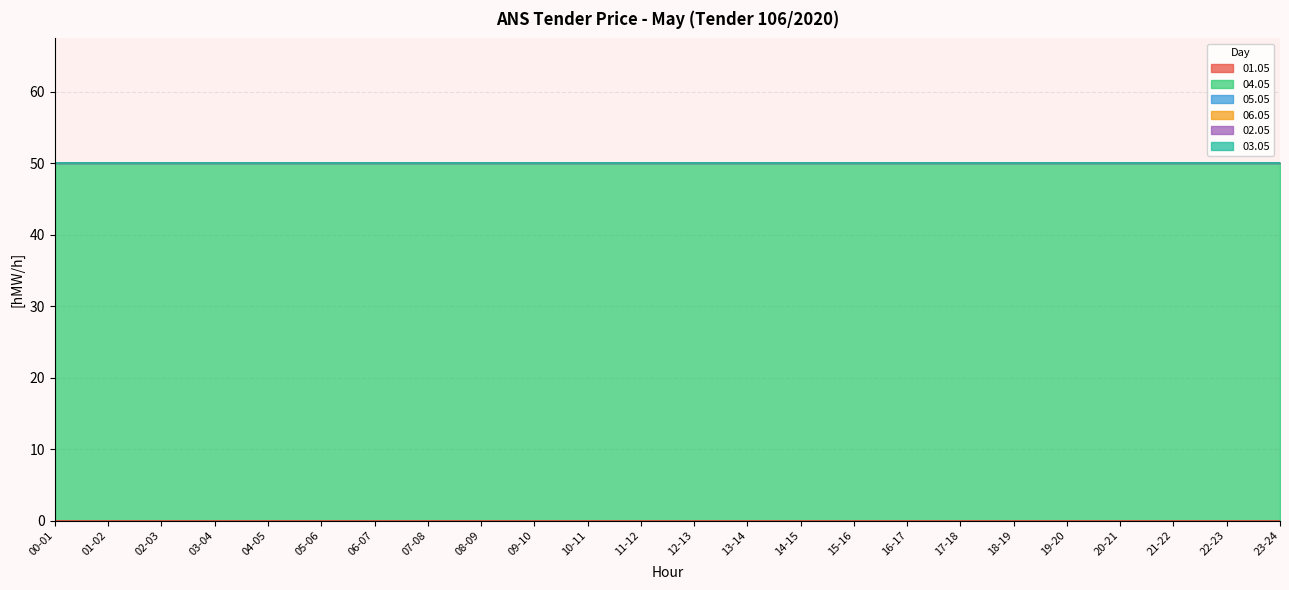

Which series has the largest range (max minus min)?

01.05